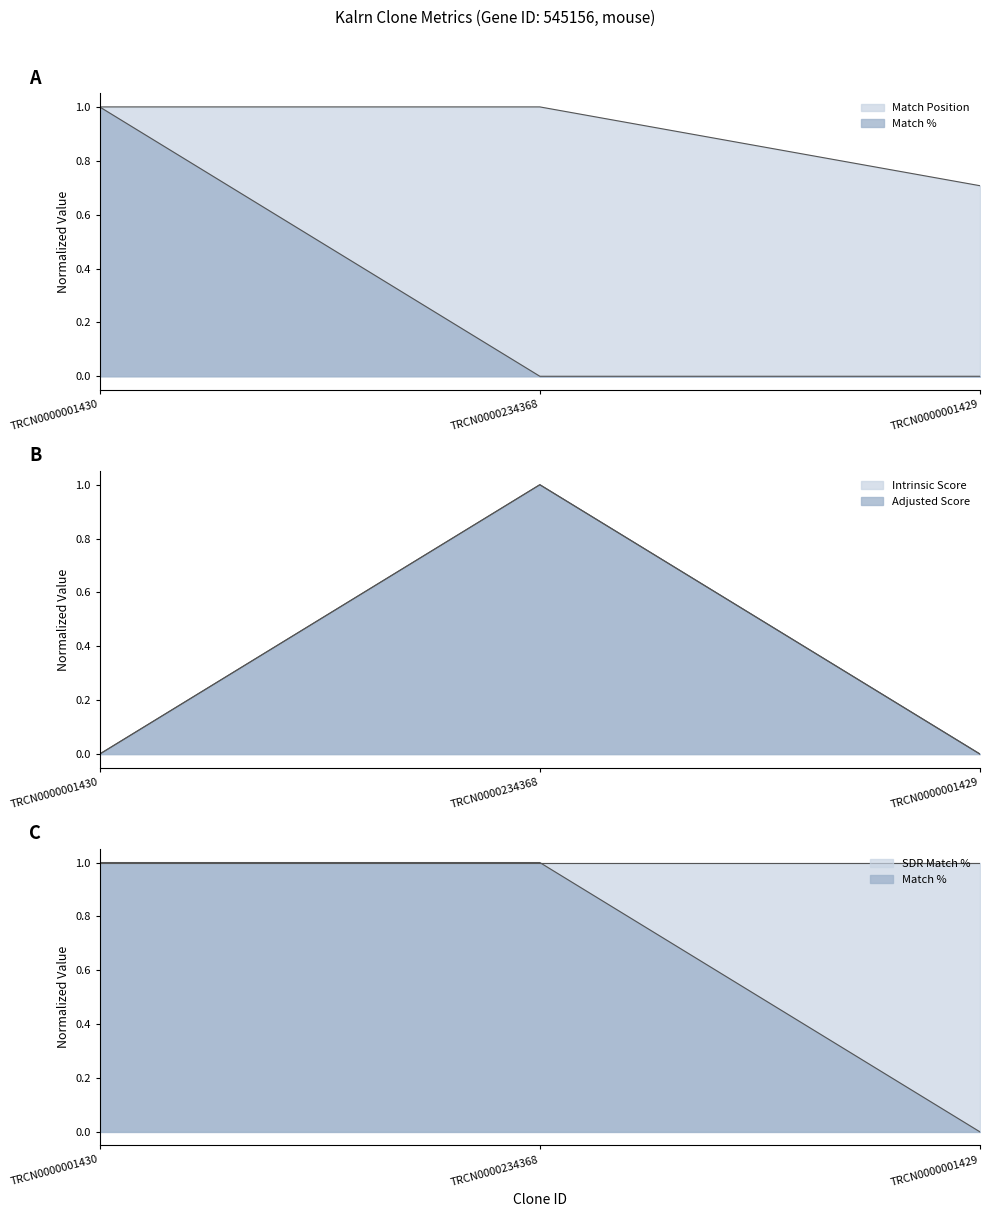

The Adjusted Score series shows 1.0 at TRCN0000234368. True or false?

True